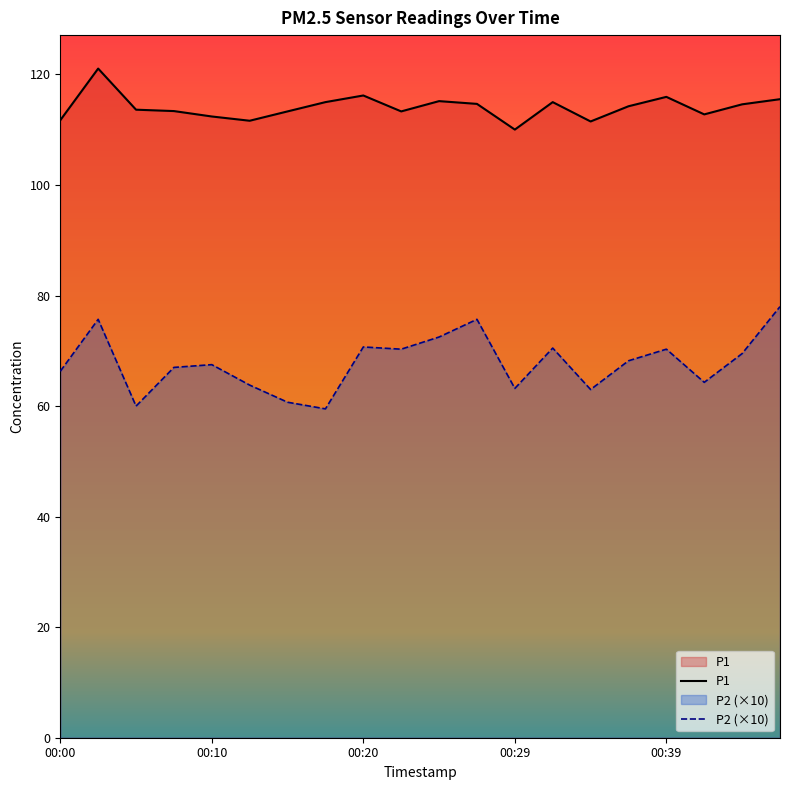

Reading right to left, transcribe all the data shown in this chart.

P1: 115.5	114.6	112.8	116.0	114.2	111.5	115.0	110.0	114.7	115.2	113.3	116.2	115.0	113.3	111.6	112.4	113.4	113.6	121.1	111.7
P2: 78.0	69.5	64.3	70.3	68.2	63.0	70.5	63.2	75.7	72.5	70.3	70.7	59.5	60.7	63.8	67.5	67.0	60.0	75.7	66.3